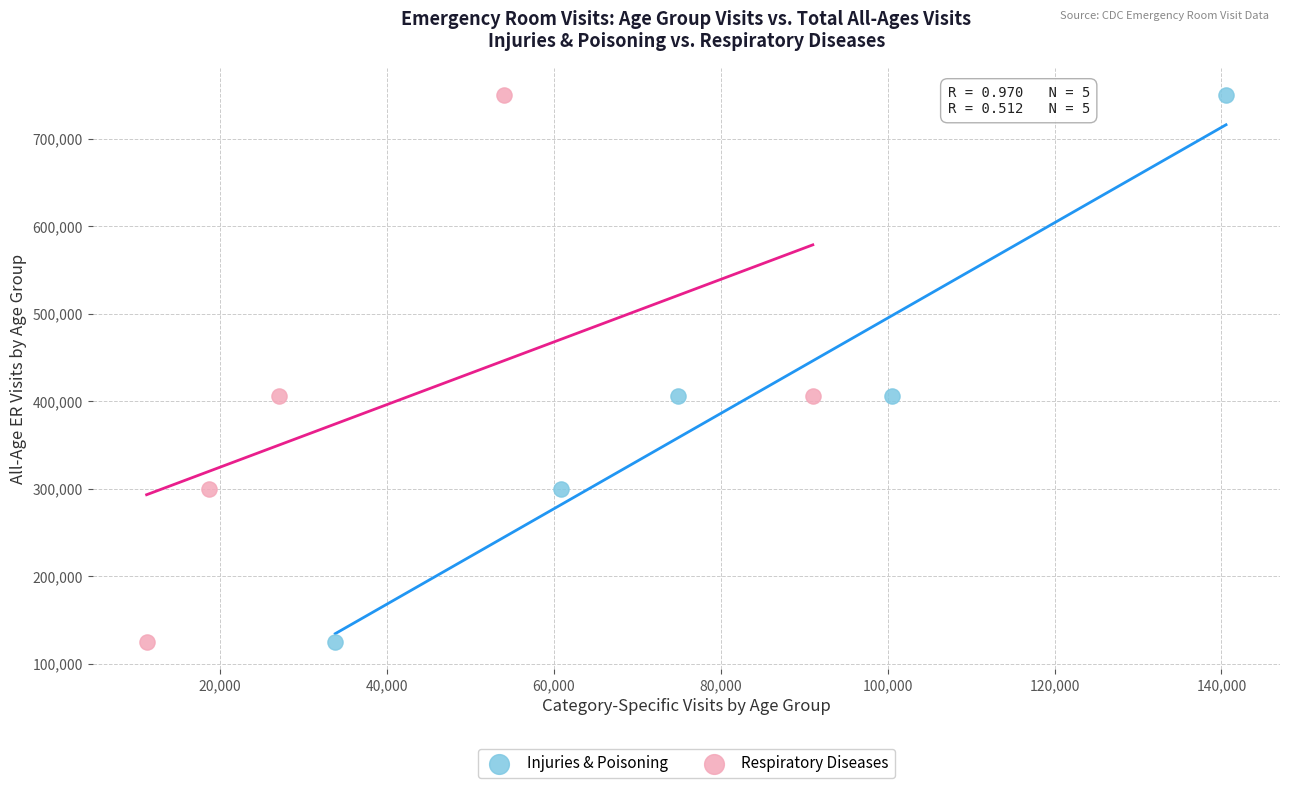

What are all the series names shown in the legend?

Injuries & Poisoning, Respiratory Diseases